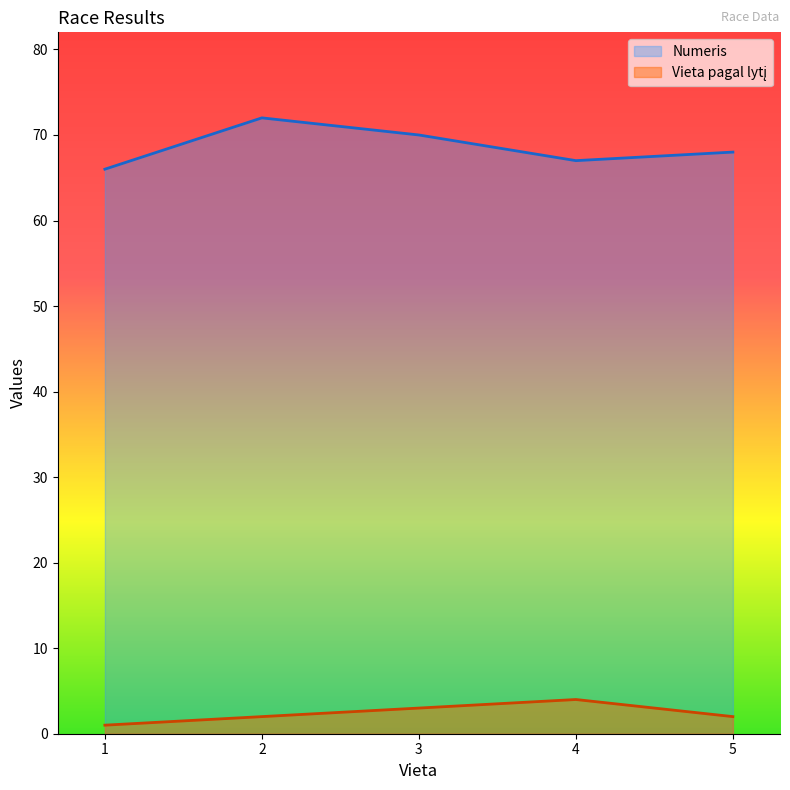

What is the difference between the maximum and minimum values in the Vieta pagal lytį series?

3